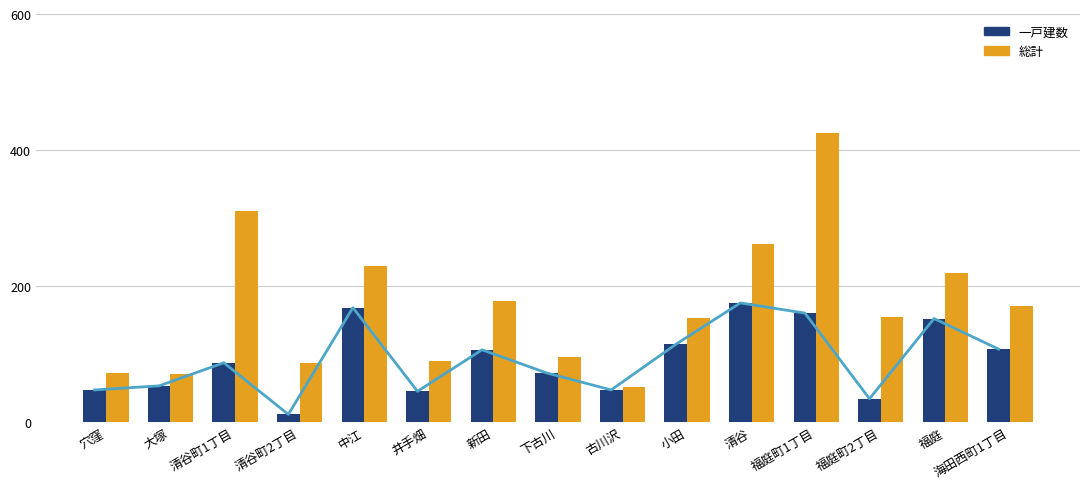

How many series are shown in this chart?

2